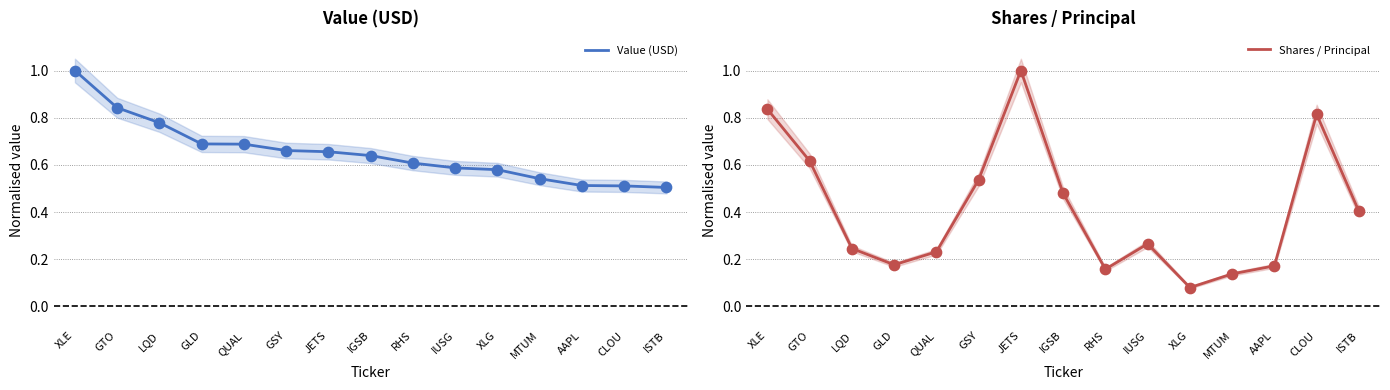

What is the total value across all series at IGSB?

1.1